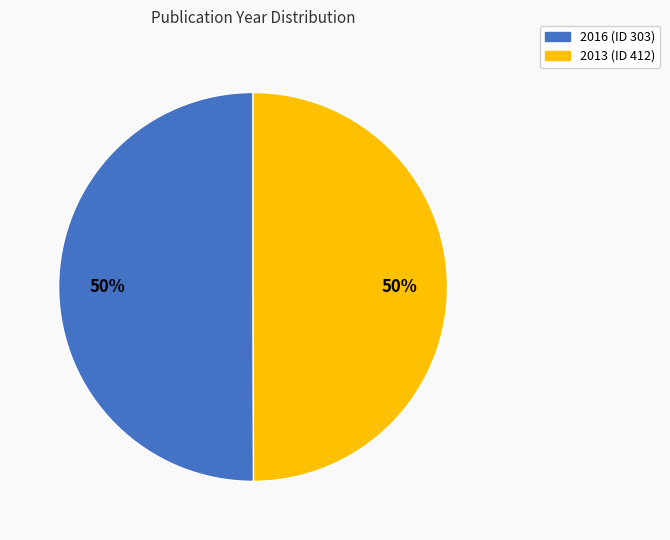

To the nearest percent, what portion does 2016 (ID 303) represent?

50%